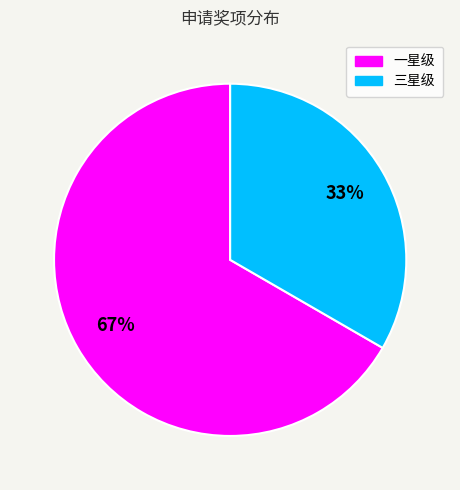

To the nearest percent, what is the average slice percentage?

50%